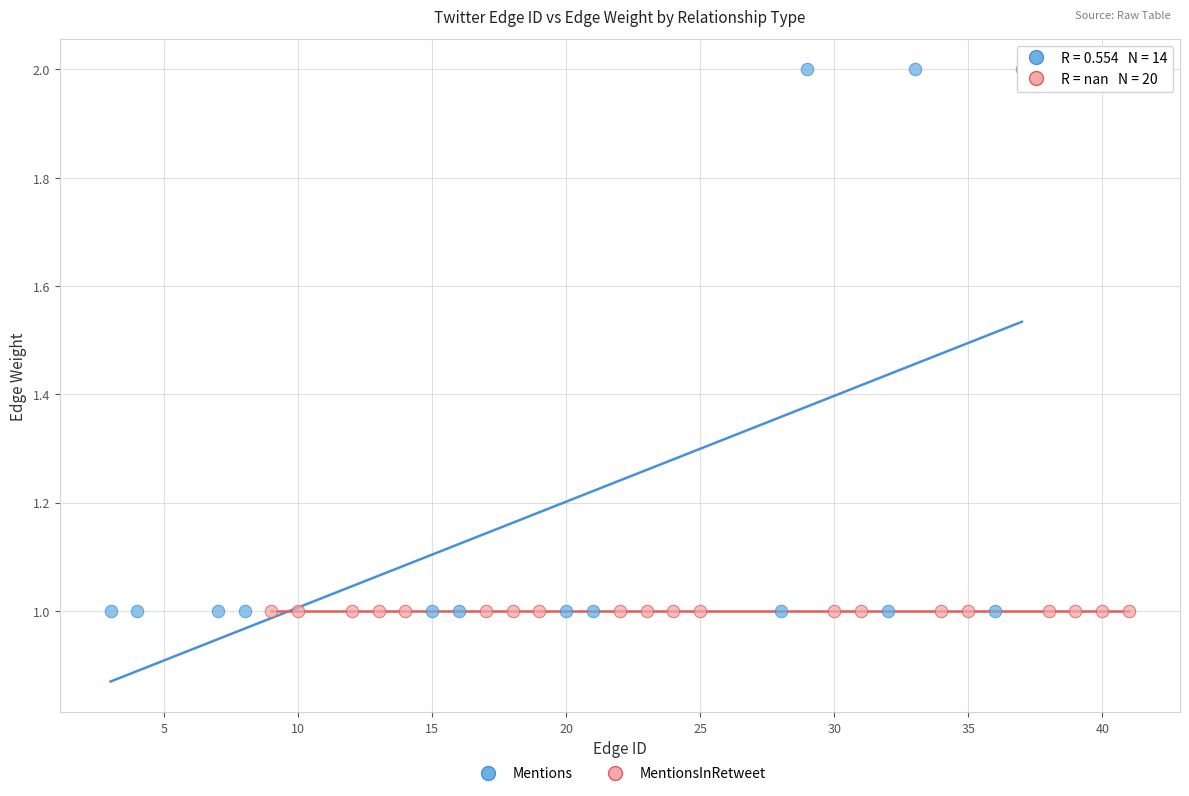

Which series reaches the maximum Y coordinate?

Mentions